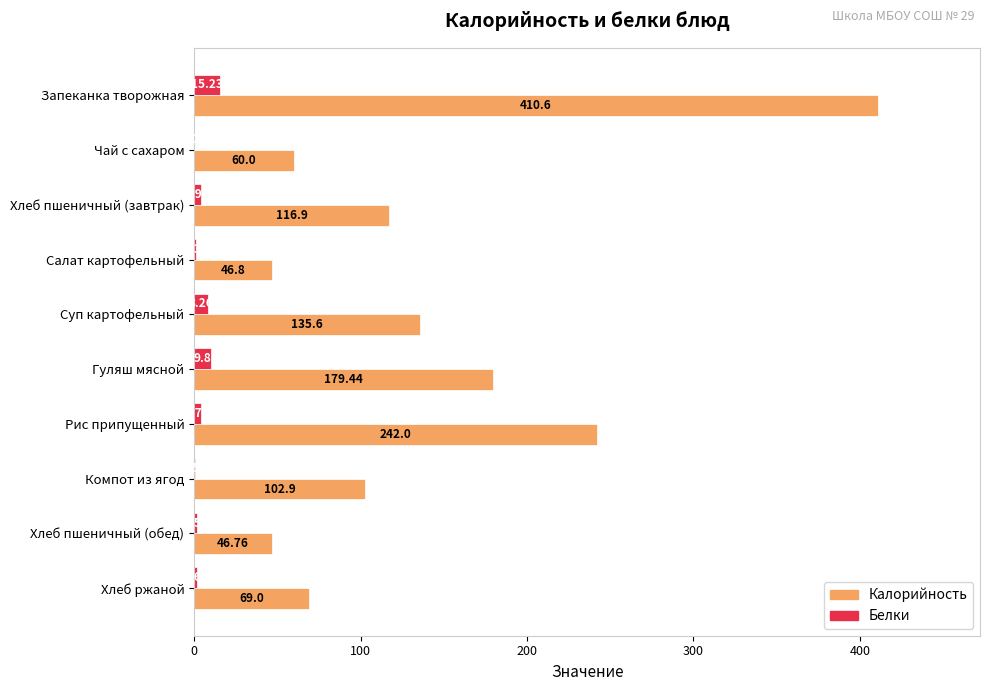

What are all the series names shown in the legend?

Калорийность, Белки